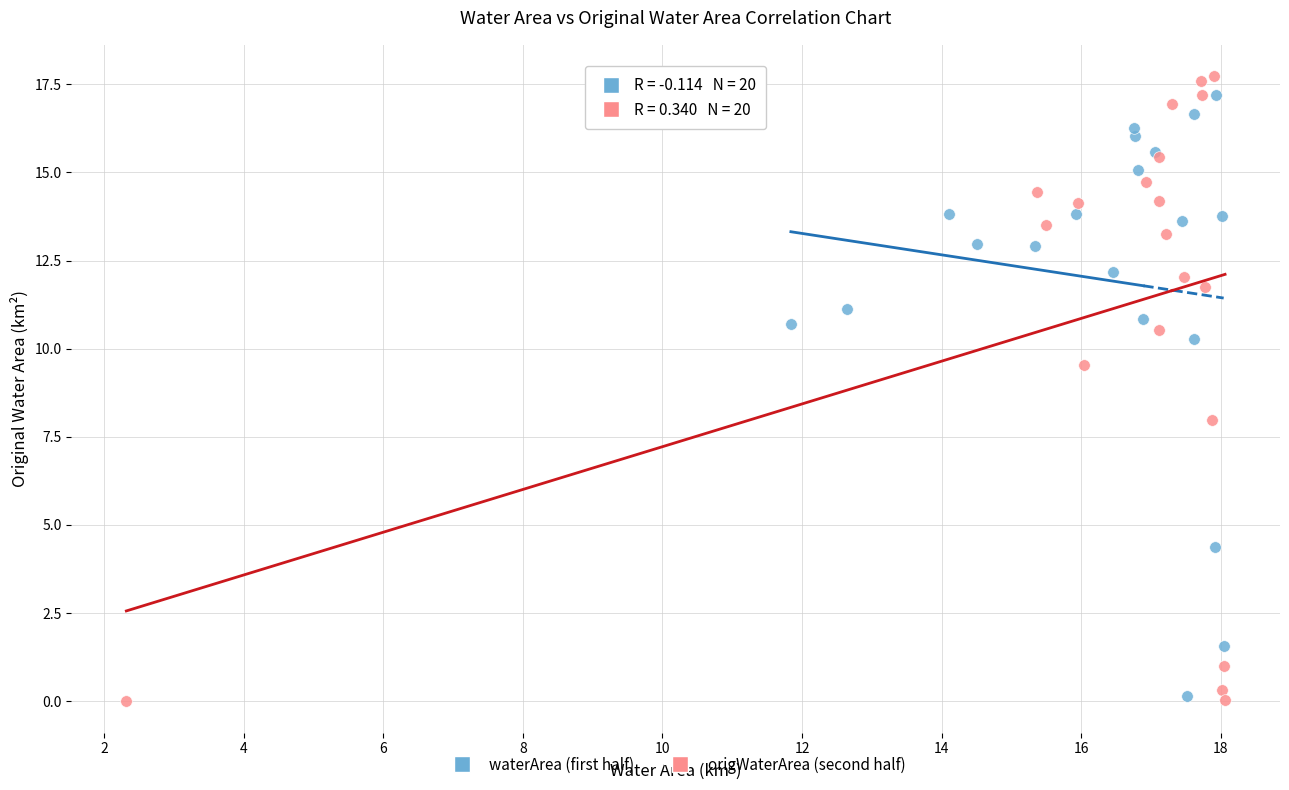

Which series has the widest spread of Y values?

origWaterArea (second half)